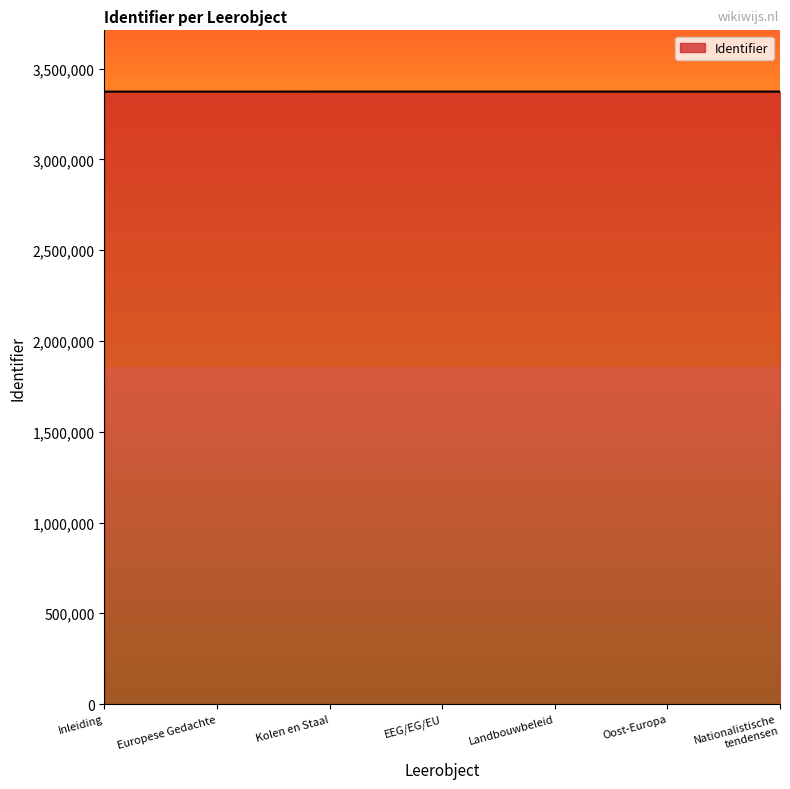

What is the ratio of the value at Europese Gedachte to the value at Kolen en Staal?

1.0